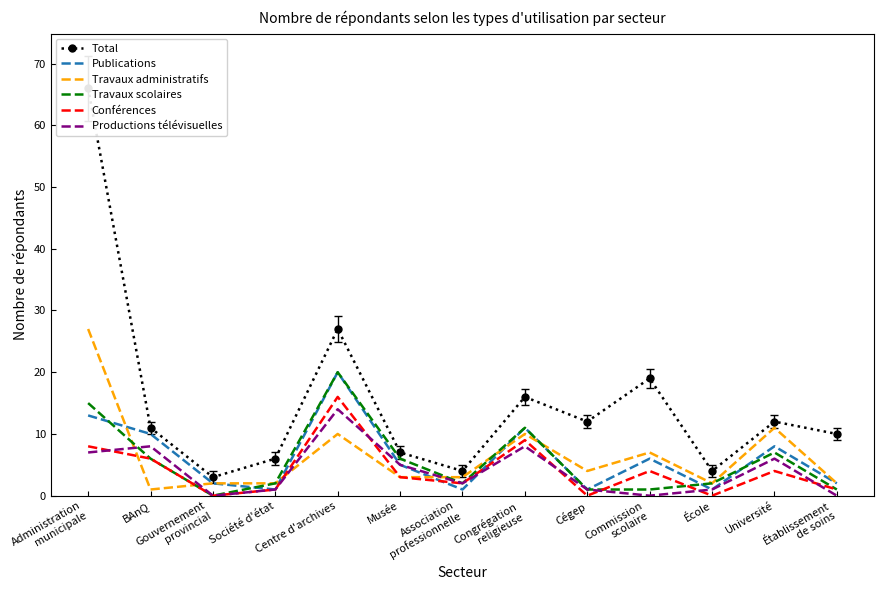

What is the label of the 11th point from the left?

École